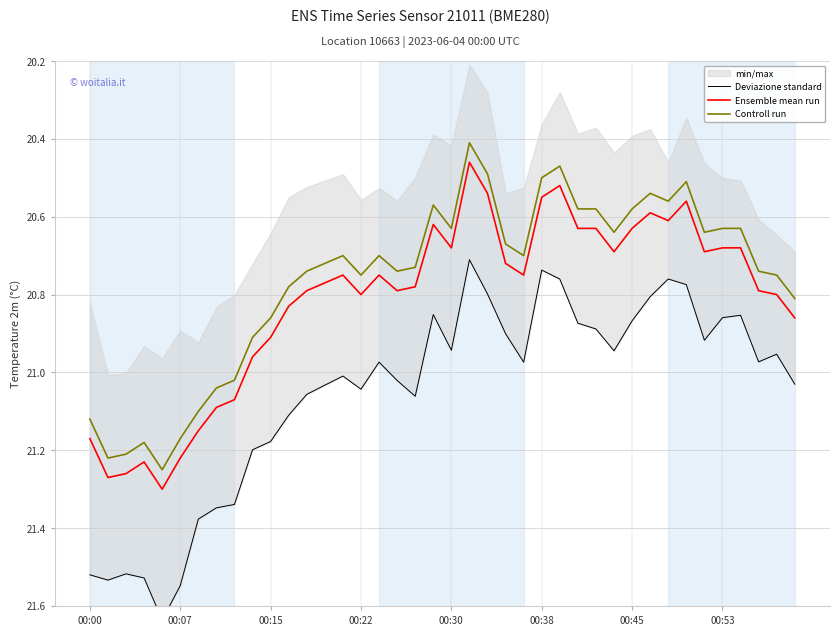

What is the sum of the Controll run values at 18 and 24?

41.4